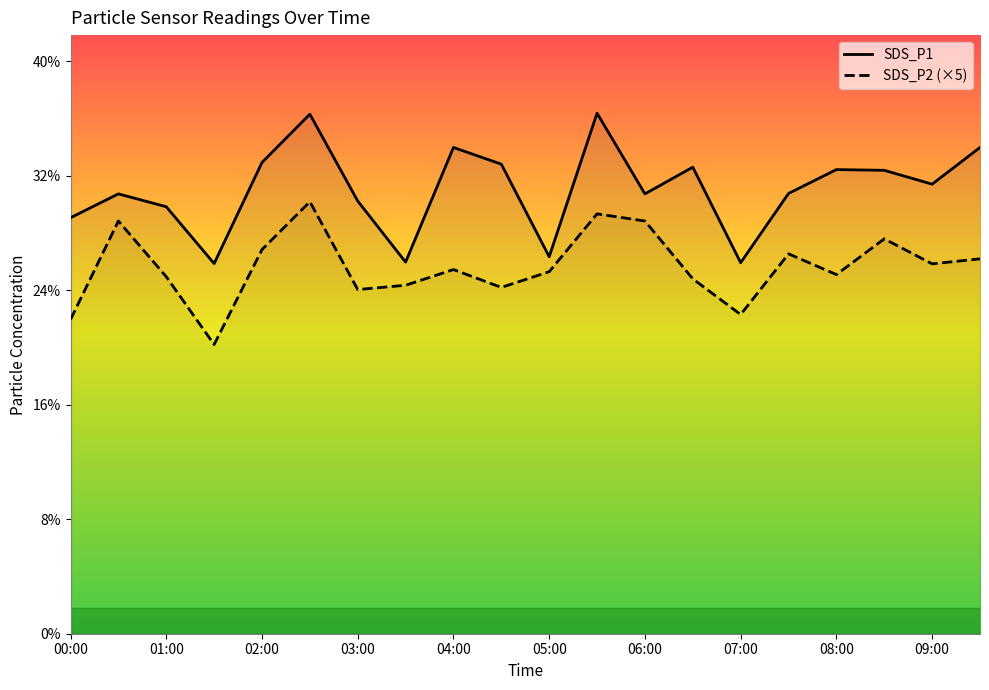

Rank the series at 07:00 from highest to lowest value.

SDS_P1, SDS_P2 (×5)